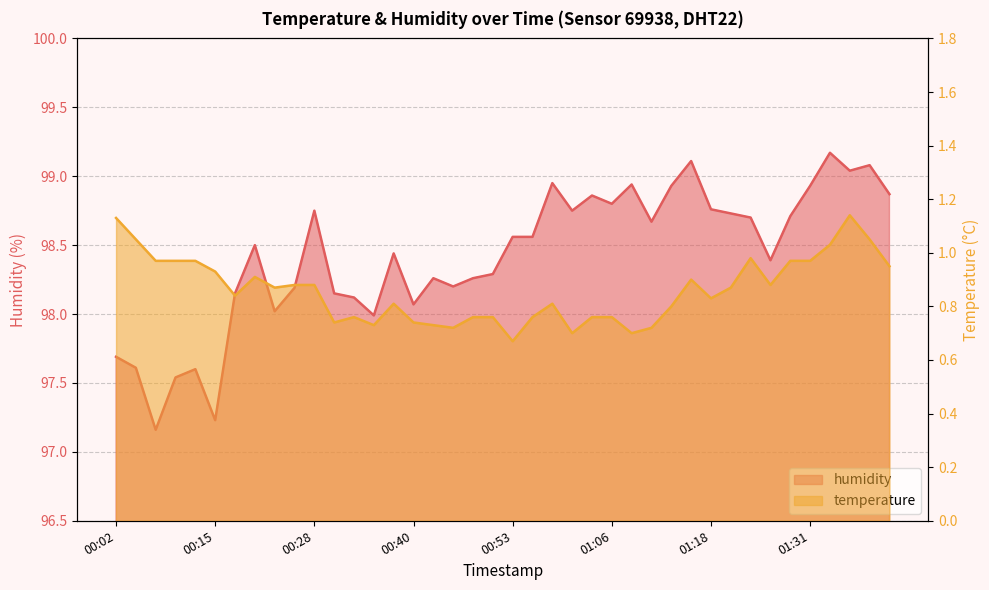

Reading left to right, extract all data points from this chart.

temperature: 1.1	1.1	1.0	1.0	1.0	0.9	0.8	0.9	0.9	0.9	0.9	0.7	0.8	0.7	0.8	0.7	0.7	0.7	0.8	0.8	0.7	0.8	0.8	0.7	0.8	0.8	0.7	0.7	0.8	0.9	0.8	0.9	1.0	0.9	1.0	1.0	1.0	1.1	1.1	0.9
humidity: 97.7	97.6	97.2	97.5	97.6	97.2	98.2	98.5	98.0	98.2	98.8	98.2	98.1	98.0	98.4	98.1	98.3	98.2	98.3	98.3	98.6	98.6	99.0	98.8	98.9	98.8	98.9	98.7	98.9	99.1	98.8	98.7	98.7	98.4	98.7	98.9	99.2	99.0	99.1	98.9